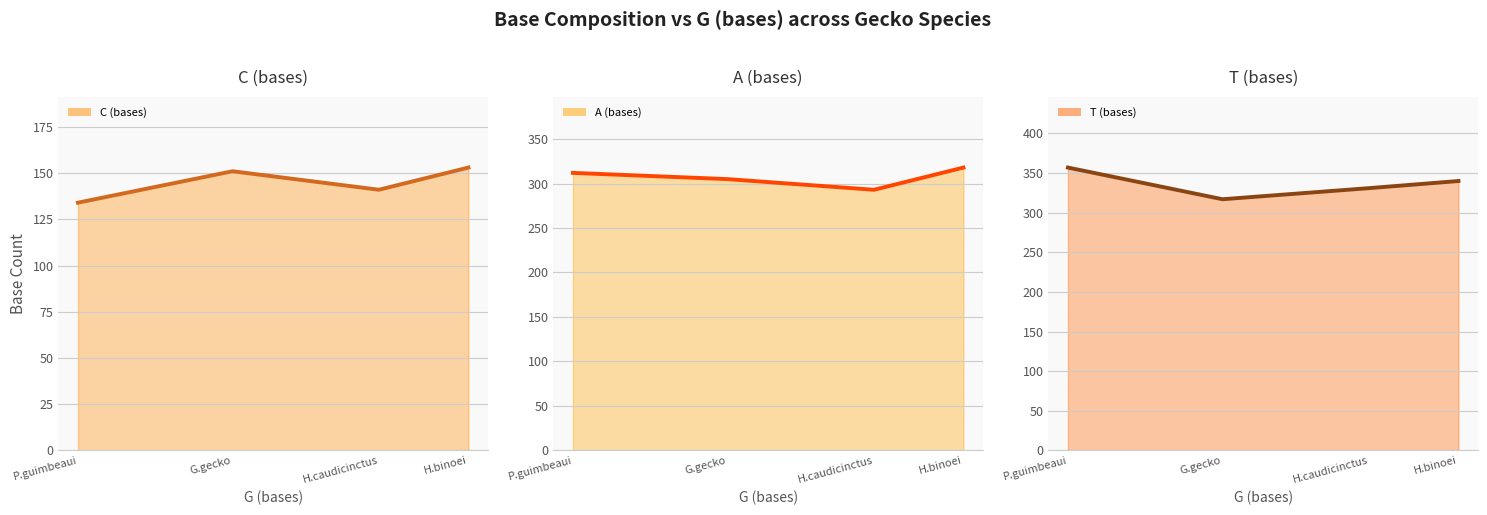

Which series has the widest spread of values?

T (bases) (line)